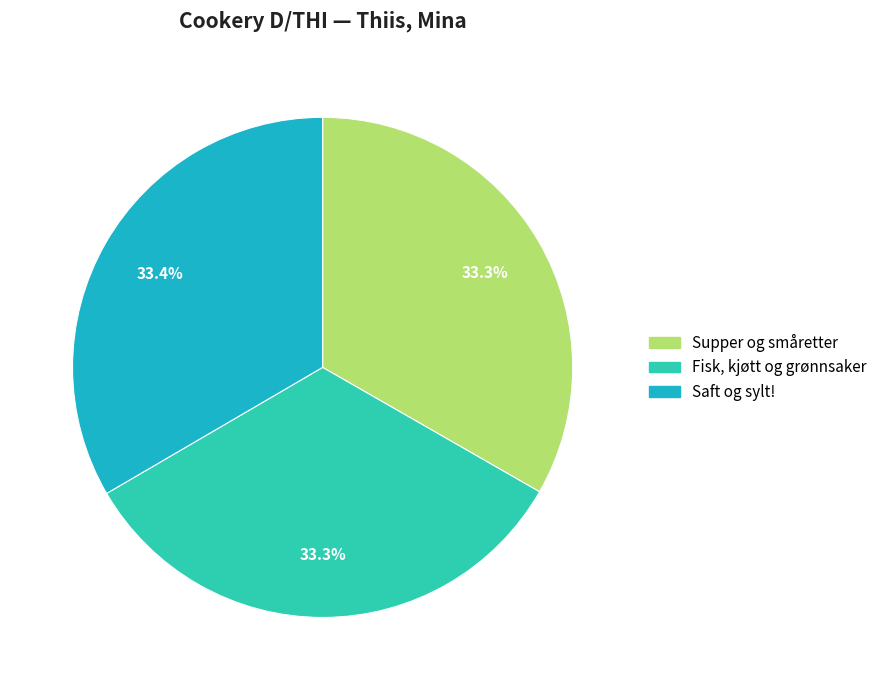

Do Fisk, kjøtt og grønnsaker and Saft og sylt! together represent more than half of the pie?

Yes